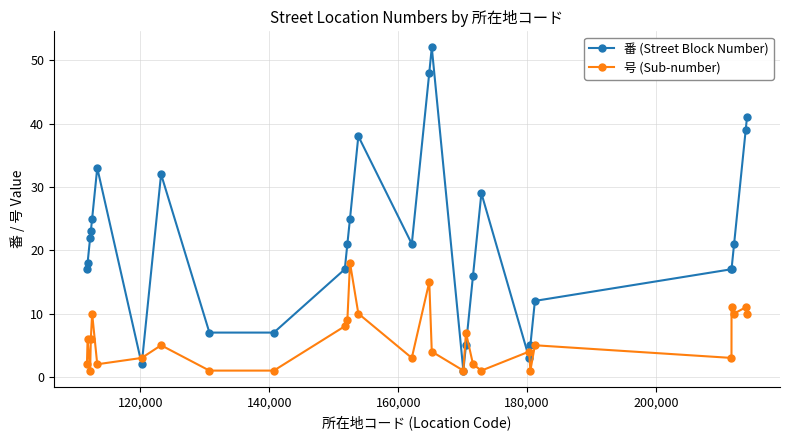

What is the sum of all 番 (Street Block Number) values?

614